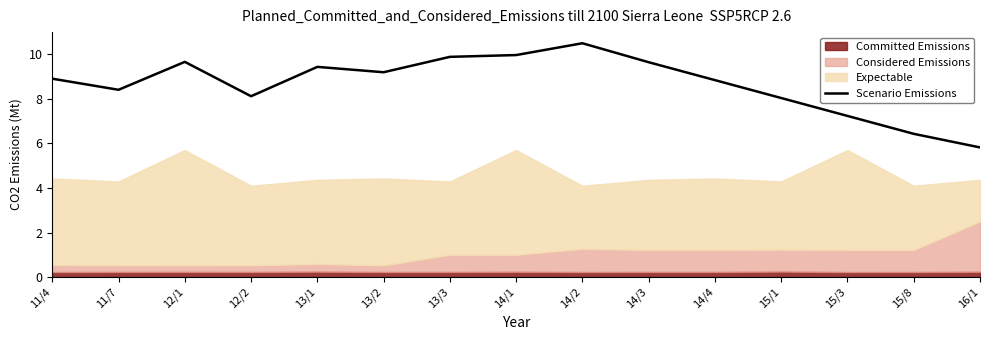

What is the value of the 4th point from the left?

8.1